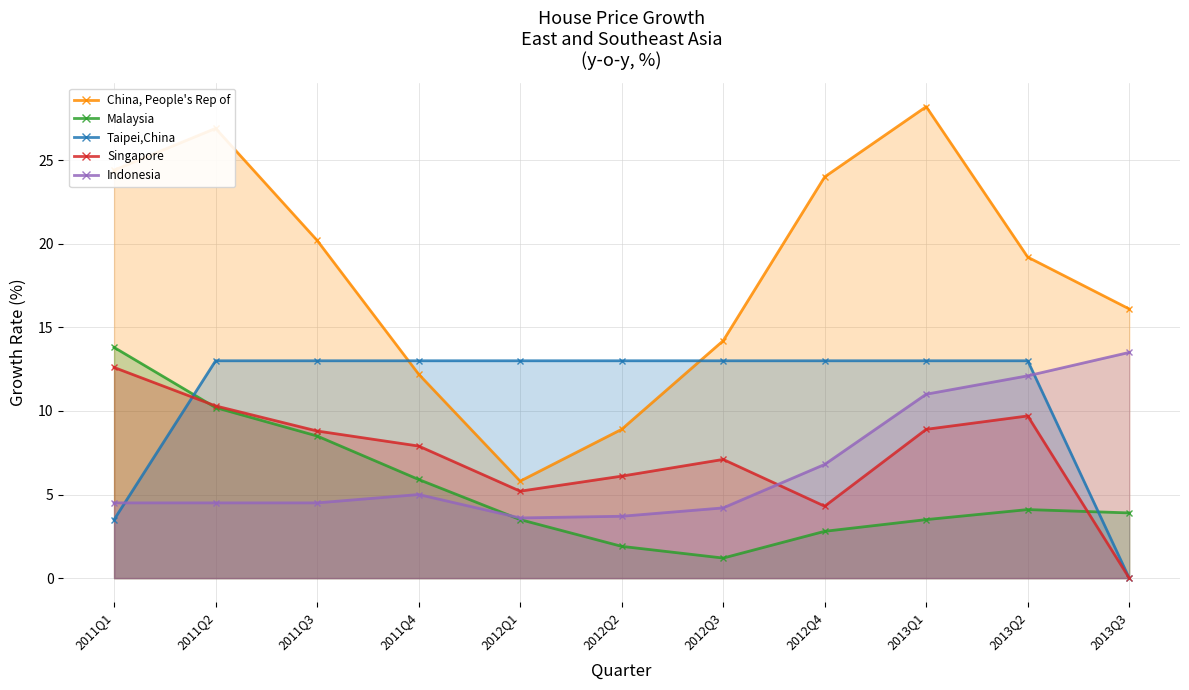

At which label is Taipei,China closest to 6?

2011Q1